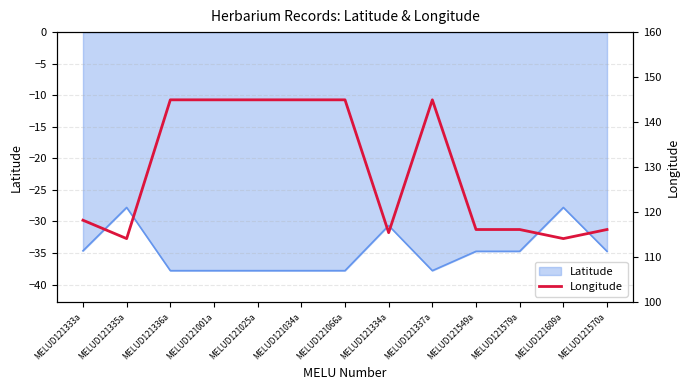

What is the maximum value shown in the chart?

145.0